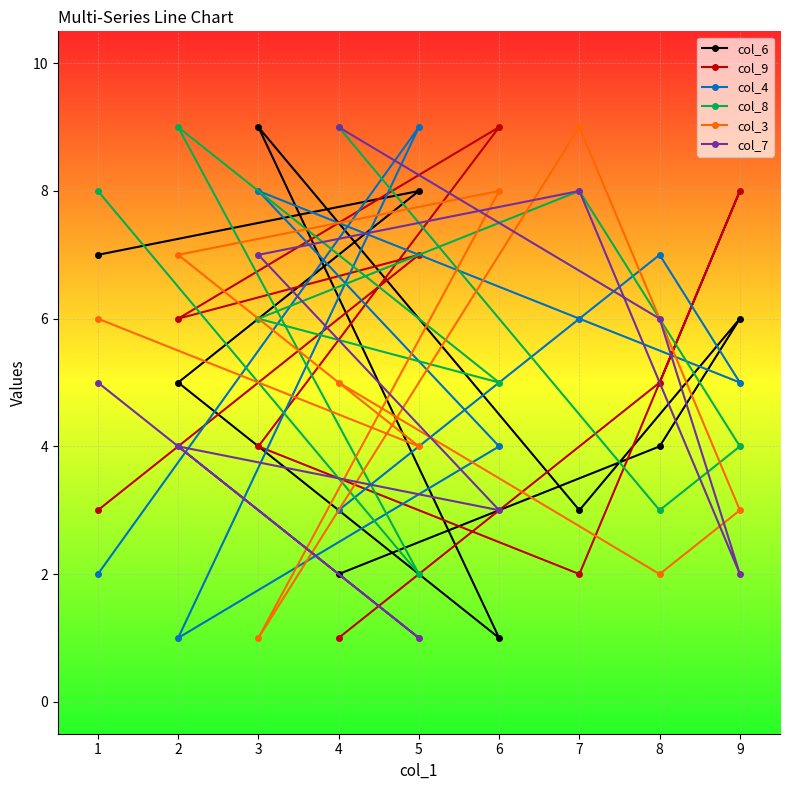

What is the total value across all series at 8?

27